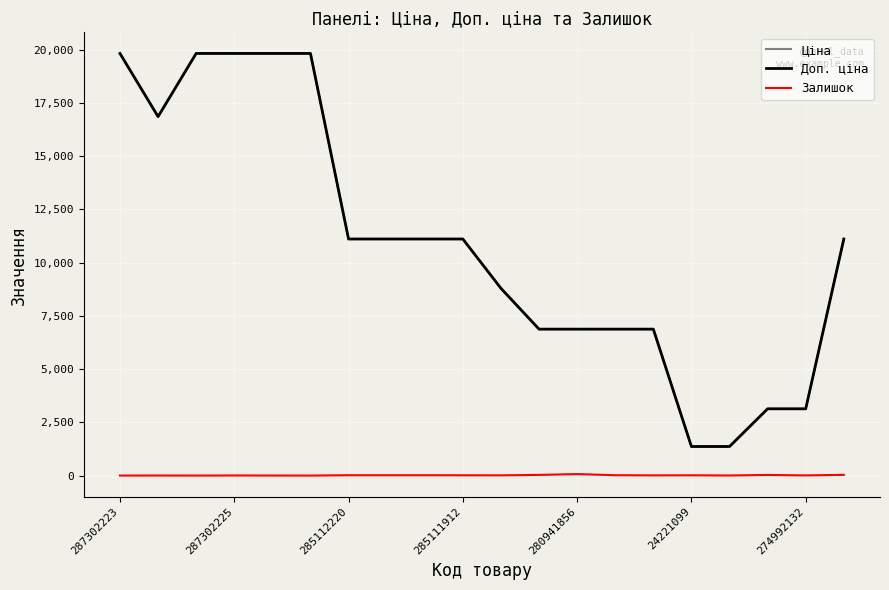

What is the lowest value of the Доп. ціна series?

1366.0